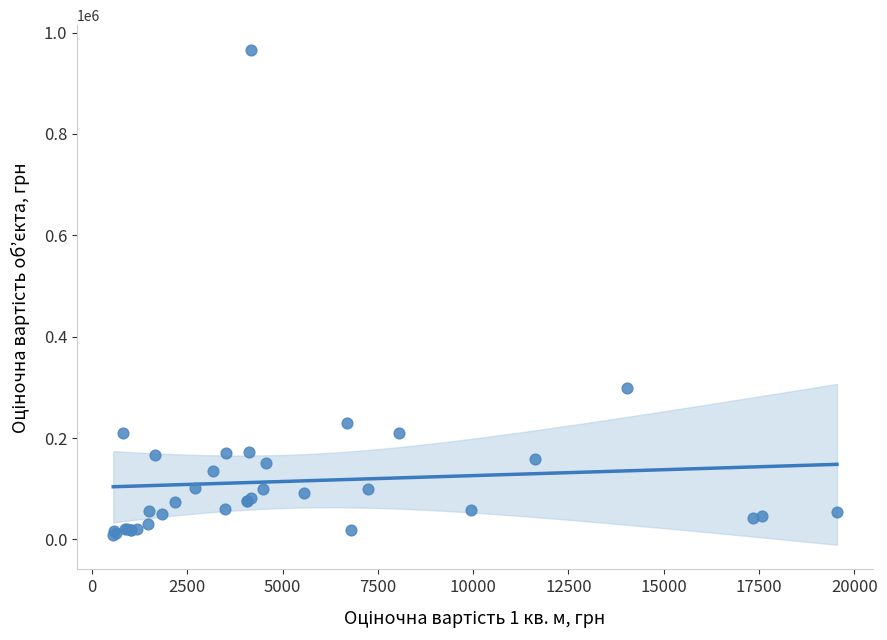

What Y value in the scatter plot is closest to 487598?

298957.0